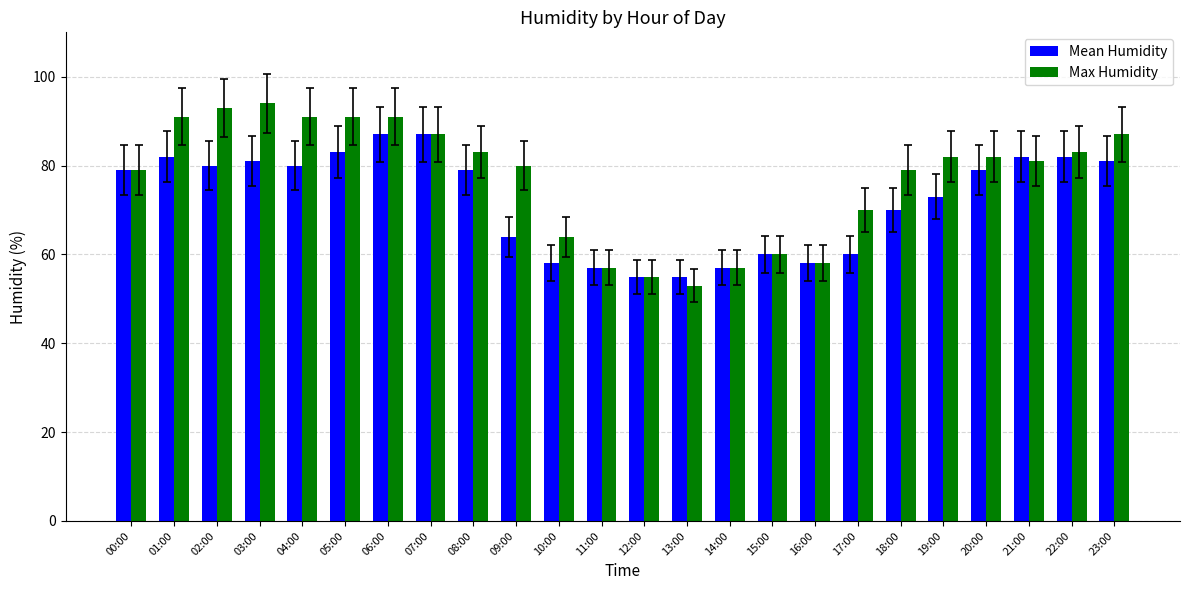

Reading left to right, what are all the values shown in this chart?

Mean Humidity: 00:00=79	01:00=82	02:00=80	03:00=81	04:00=80	05:00=83	06:00=87	07:00=87	08:00=79	09:00=64	10:00=58	11:00=57	12:00=55	13:00=55	14:00=57	15:00=60	16:00=58	17:00=60	18:00=70	19:00=73	20:00=79	21:00=82	22:00=82	23:00=81
Max Humidity: 00:00=79	01:00=91	02:00=93	03:00=94	04:00=91	05:00=91	06:00=91	07:00=87	08:00=83	09:00=80	10:00=64	11:00=57	12:00=55	13:00=53	14:00=57	15:00=60	16:00=58	17:00=70	18:00=79	19:00=82	20:00=82	21:00=81	22:00=83	23:00=87